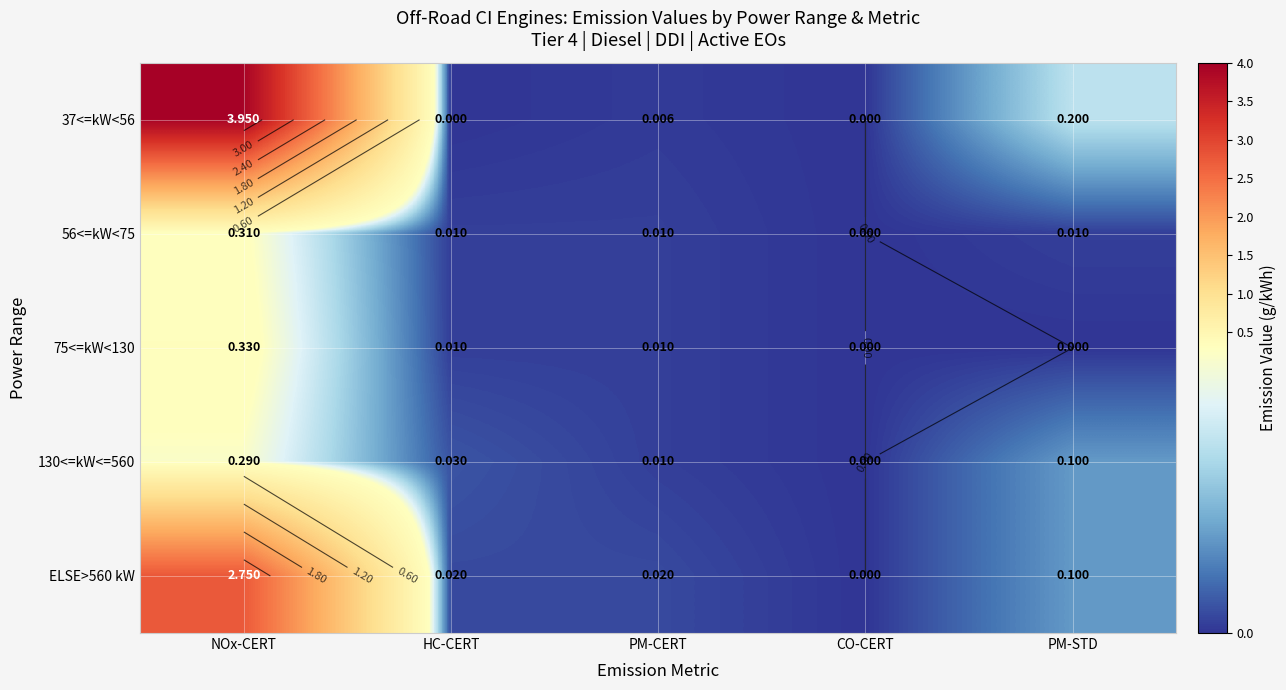

At how many categories does at least one series exceed 1?

1